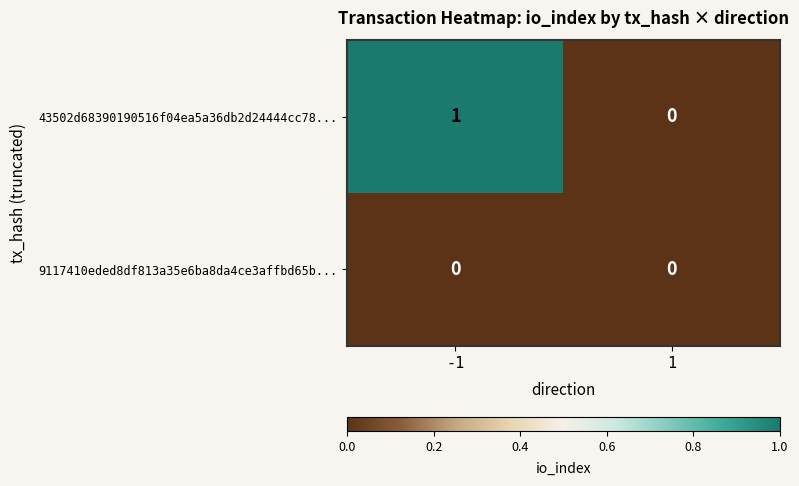

Which series changed the most between -1 and 1?

43502d68390190516f04ea5a36db2d24444cc78...